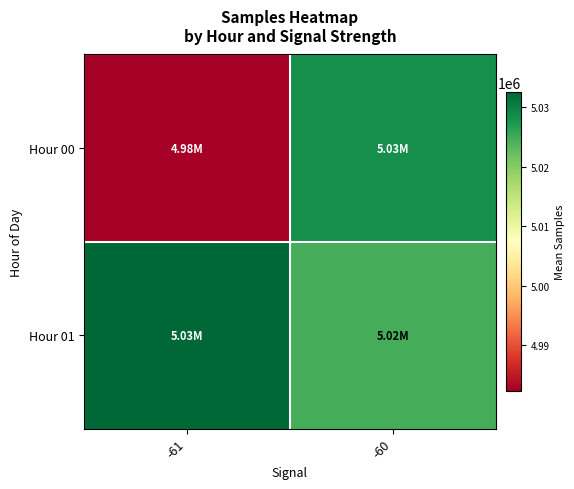

Rank the series at -61 from lowest to highest value.

Hour 00, Hour 01